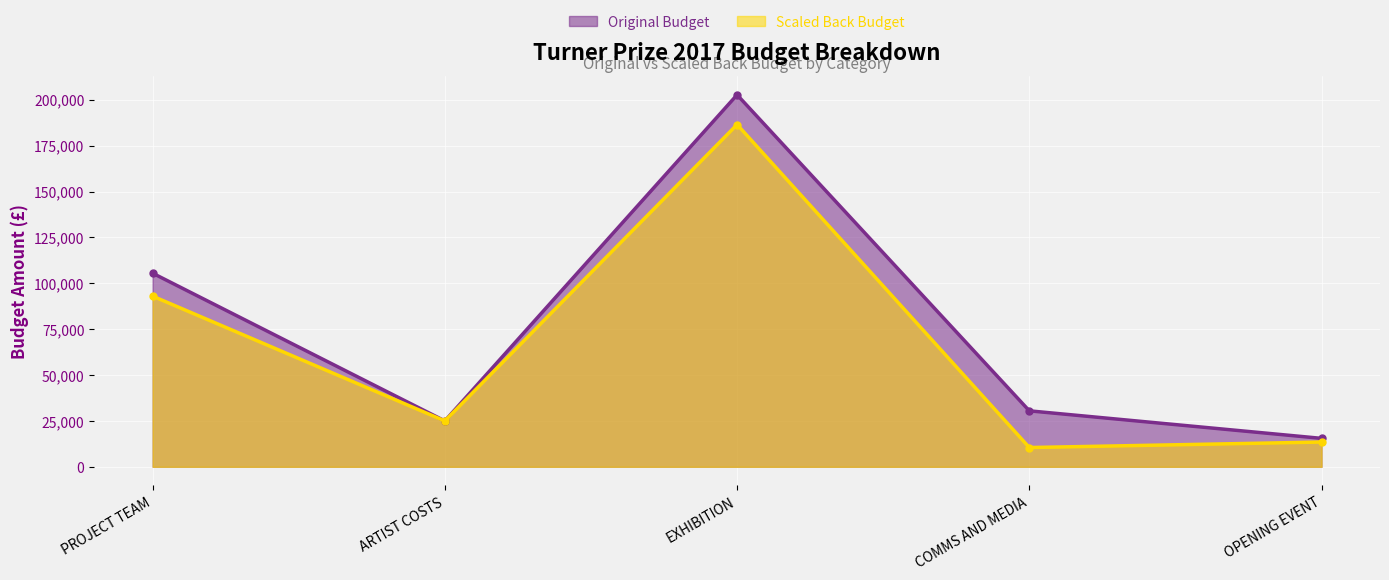

At which category is the sum across all series the highest?

EXHIBITION